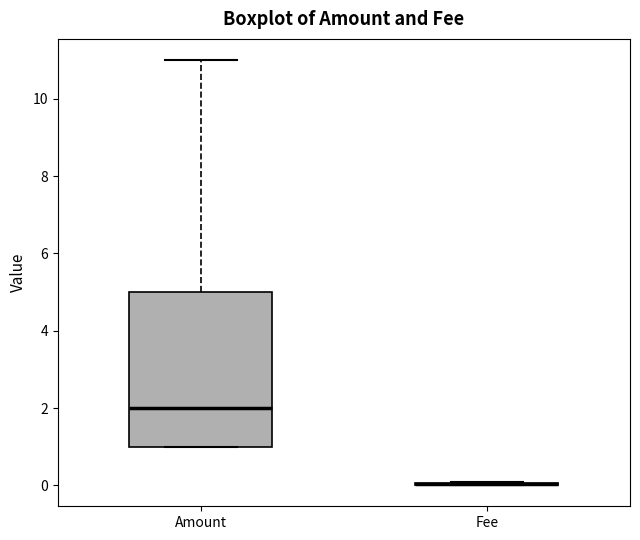

Reading left to right, read every box against the y-axis: the position of its median line, the range the box covers, and the ends of its whiskers. The values are not printed on the chart, so give them approximately, as read against the axis.

Amount: median 2, box 1 to 5, whiskers 1 to 11
Fee: box collapsed to a line at 0, whiskers 0 to 0